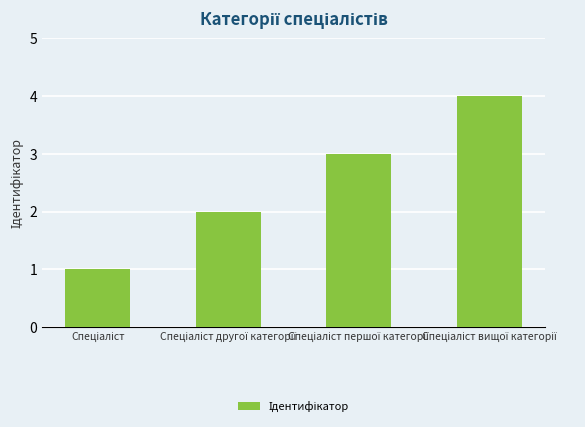

What is the maximum value shown in the chart?

4